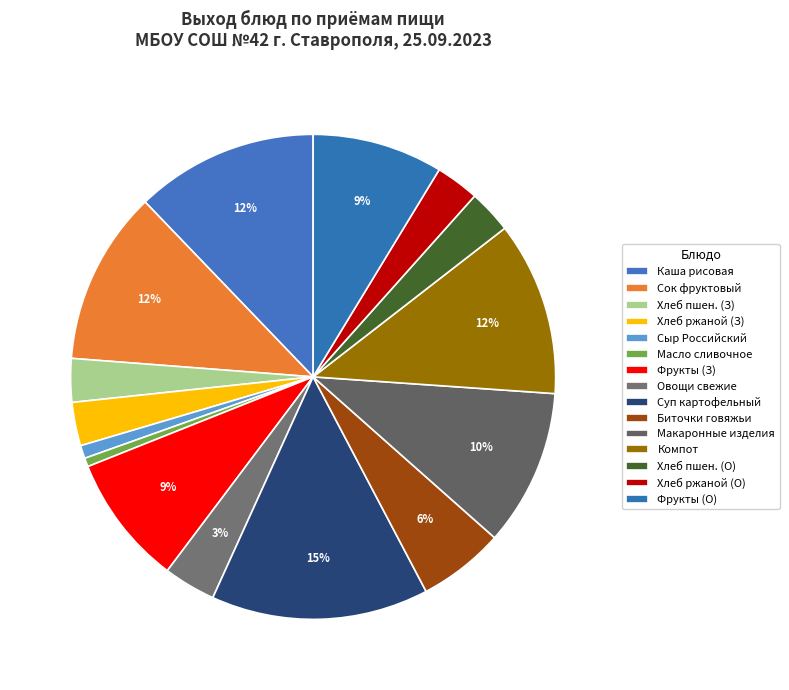

How many segments does this pie chart have?

15